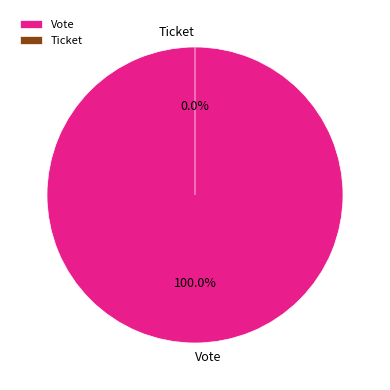

To the nearest percent, what is the difference between the Vote and Ticket slice percentages?

100%